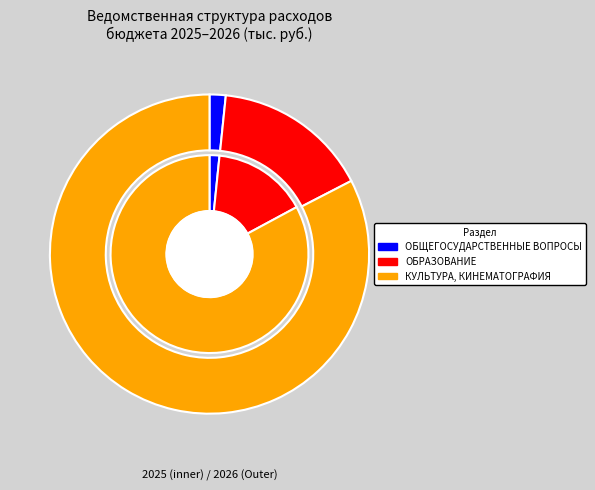

How much of the chart is everything except 2?

17.1%